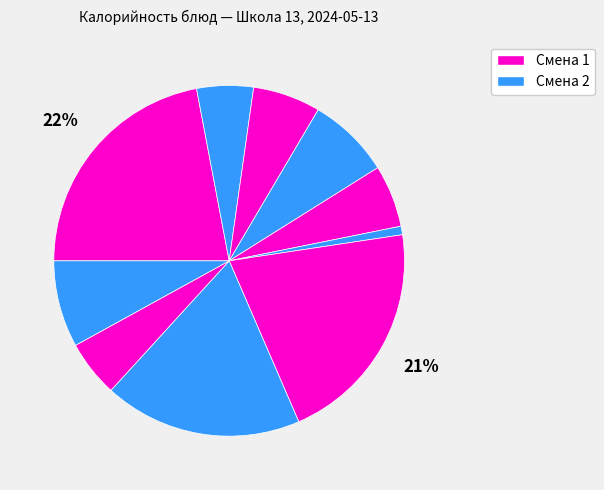

Which category has the biggest portion of the pie?

Каша Дружба молочная